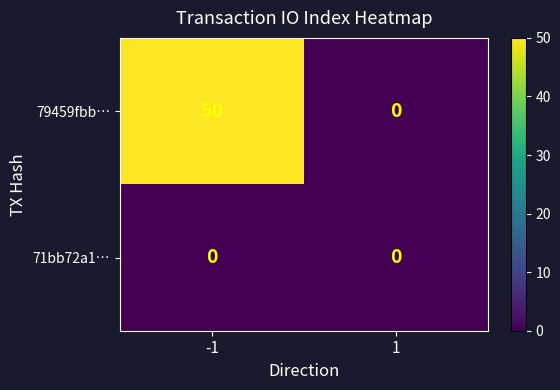

Which series has the largest range (max minus min)?

79459fbb…